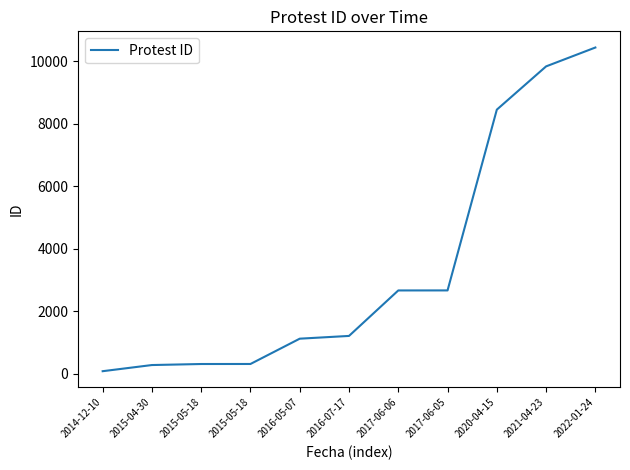

Which category has the lowest value across all series?

2014-12-10